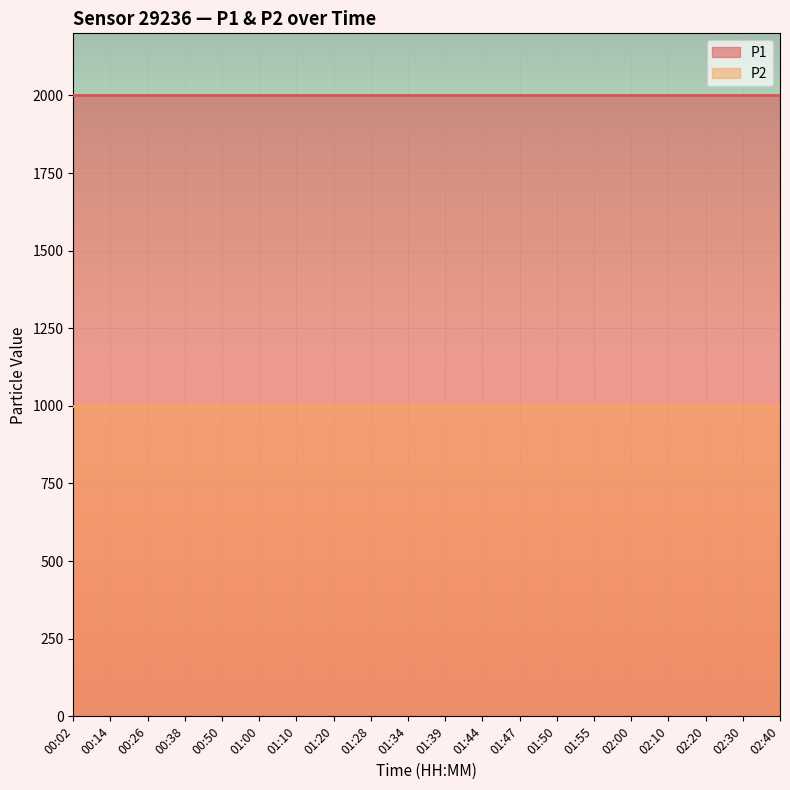

Between 00:50 and 01:39, which series saw the biggest shift?

P1